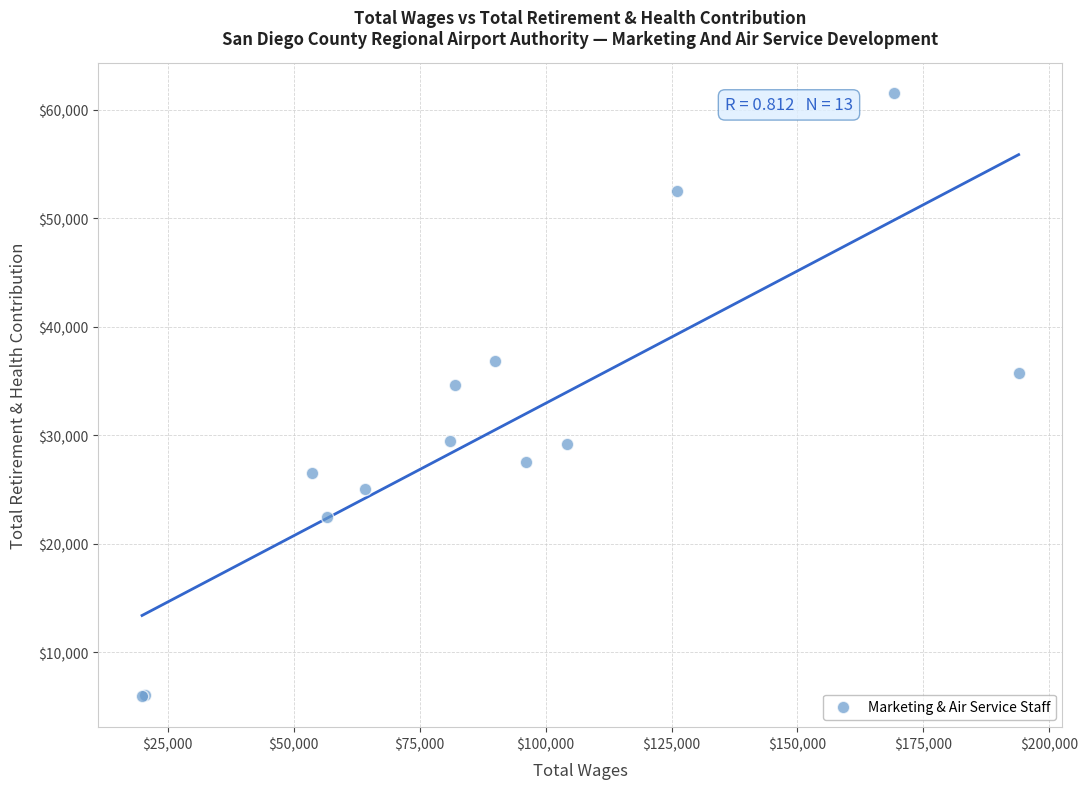

What Y value in the scatter plot is closest to 33730?

34640